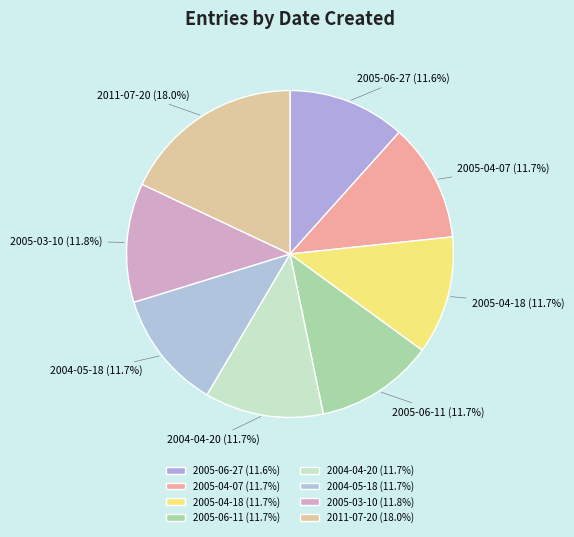

How much of the chart is everything except 2004-04-20?

88.3%